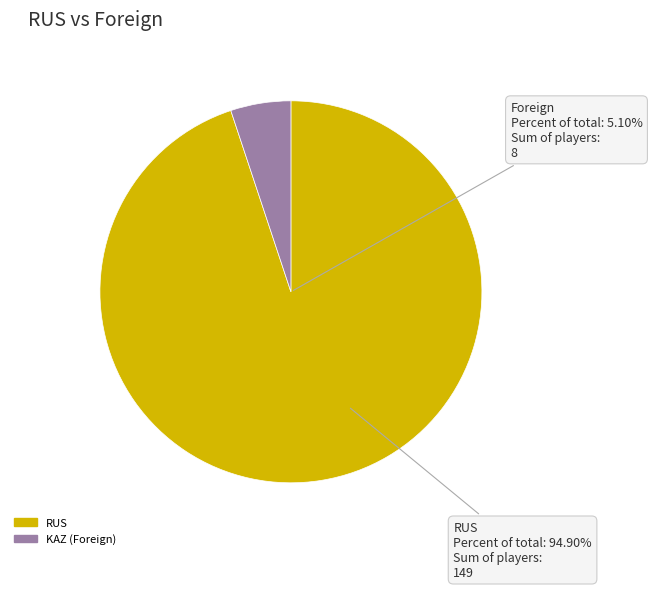

What is the largest slice in the pie chart?

RUS